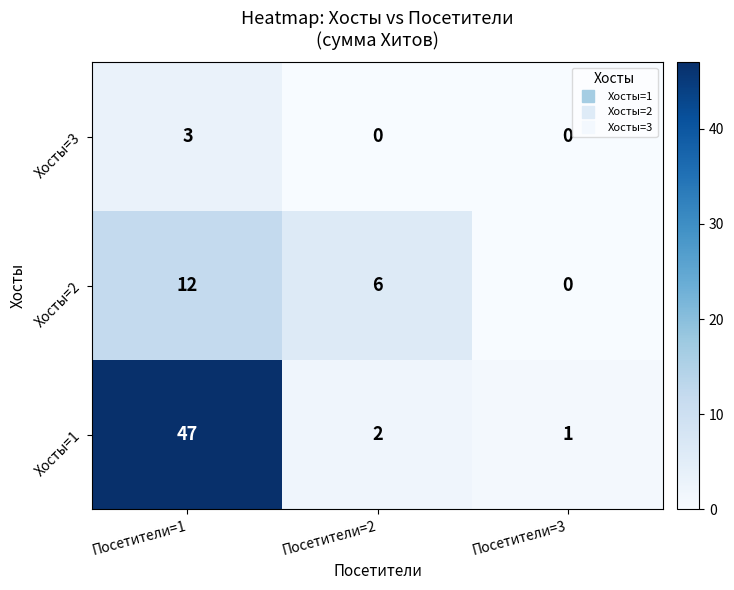

At which category is the sum across all series the highest?

Посетители=1